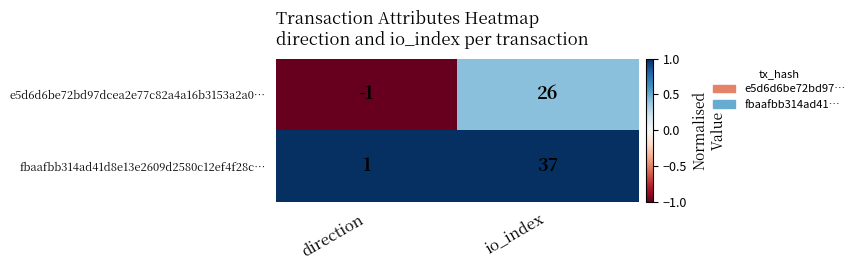

What is the spread (max minus min) of values at io_index?

11